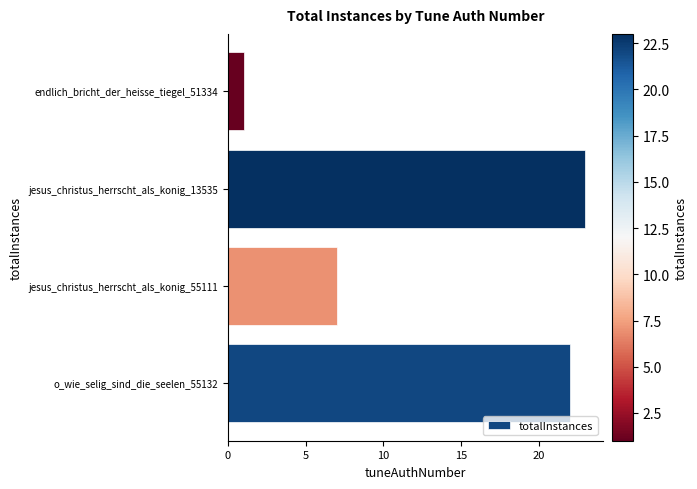

Approximately how many times larger is the value at jesus_christus_herrscht_als_konig_13535 compared to o_wie_selig_sind_die_seelen_55132?

1.0